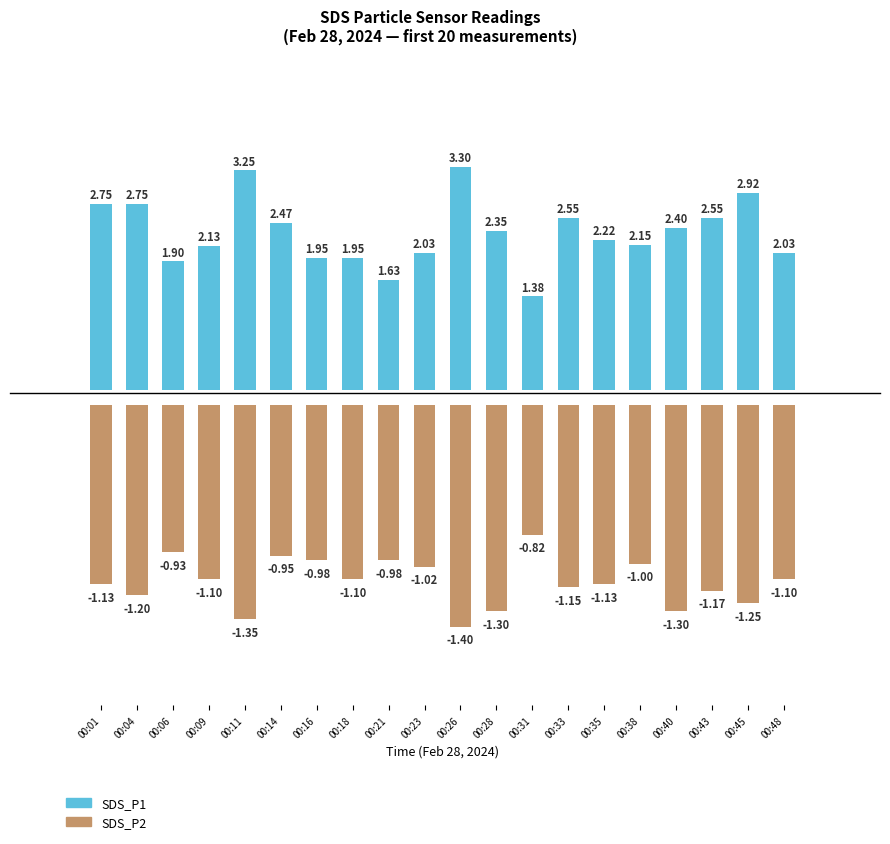

What is the value of the SDS_P2 bar at the 4th from the left?

-1.1